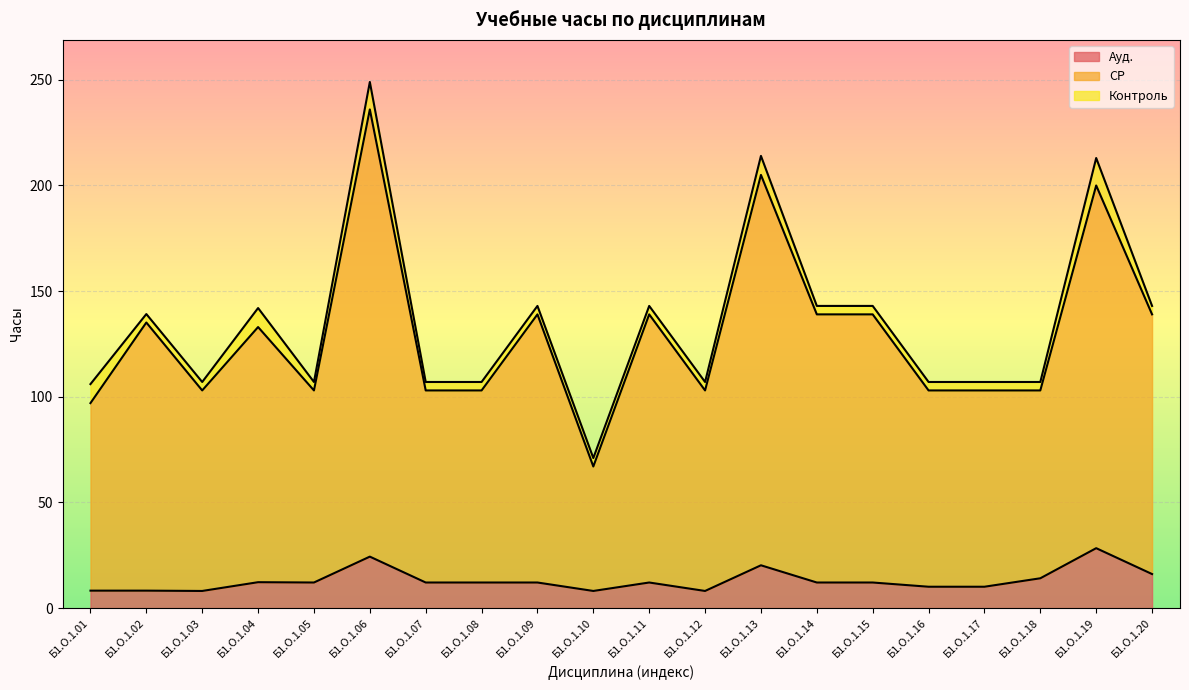

What is the difference between the maximum and minimum values in the СР series?

169.0